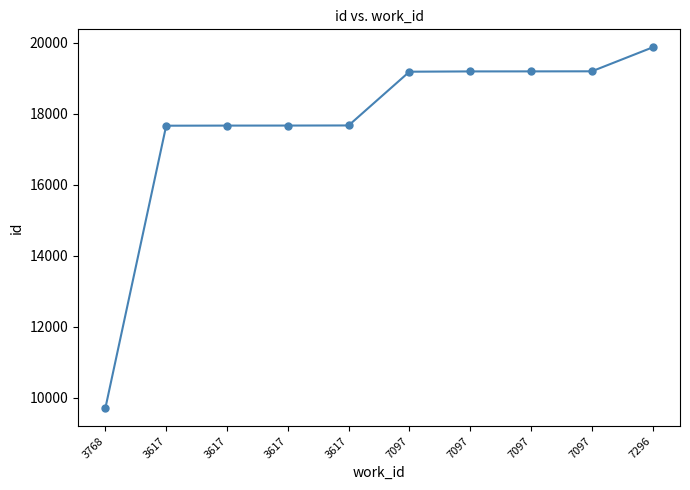

Is this an area chart (filled region under the line)?

No